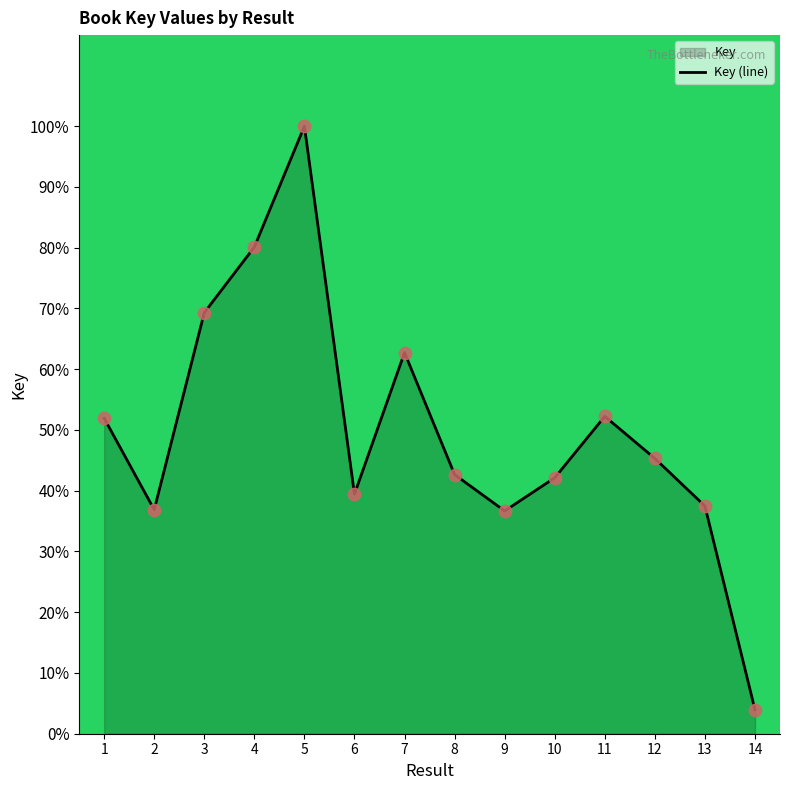

Between 10 and 14, which is larger?

10